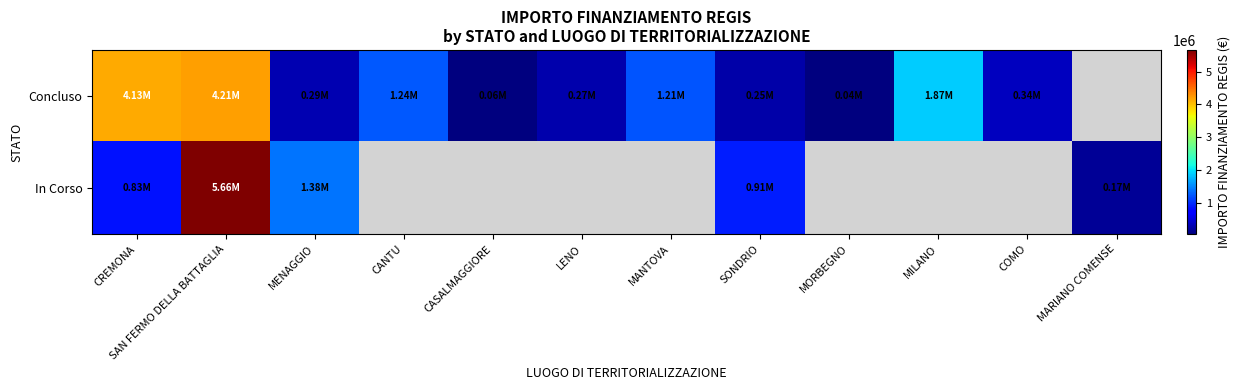

At which label is Concluso closest to 2121807?

MILANO